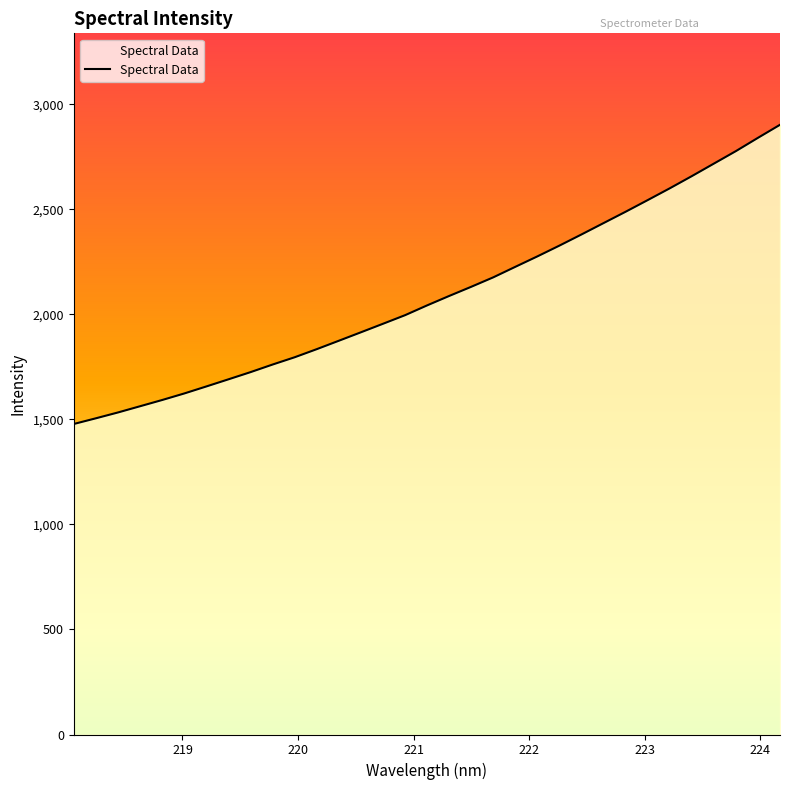

What is the minimum value shown in the chart?

1478.1